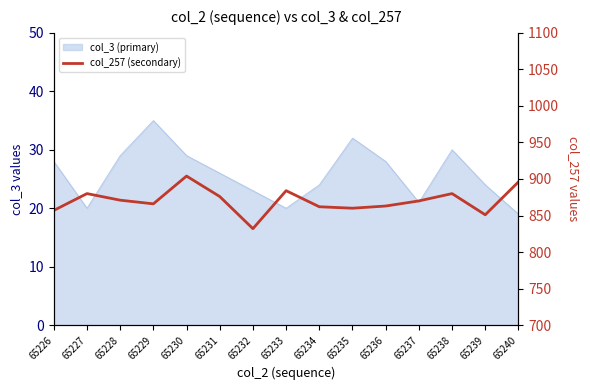

How many lines are shown in the chart?

1